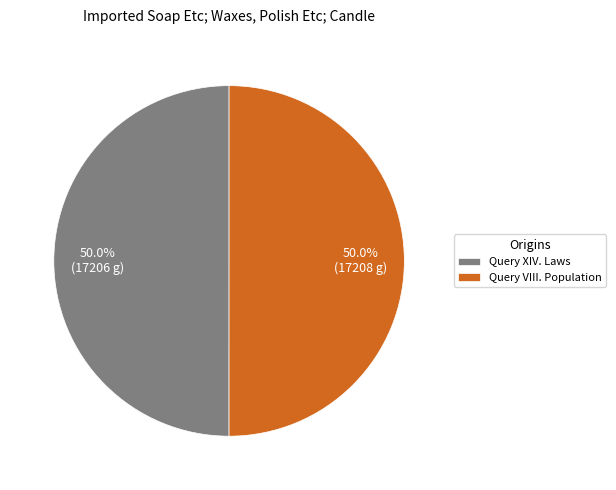

Is the sum of Query XIV. Laws and Query VIII. Population greater than half?

Yes